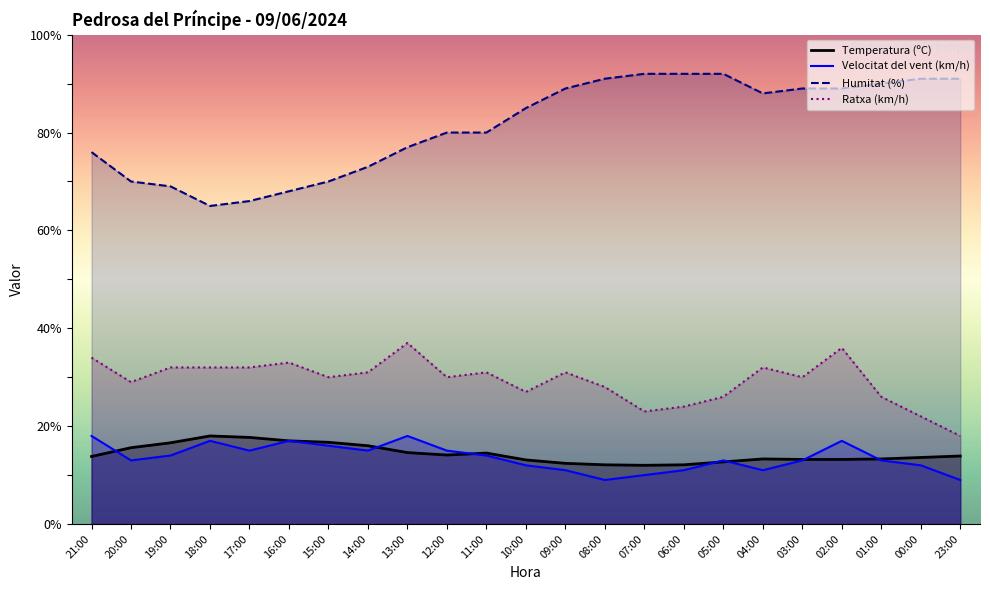

At which category is the sum across all series the highest?

02:00